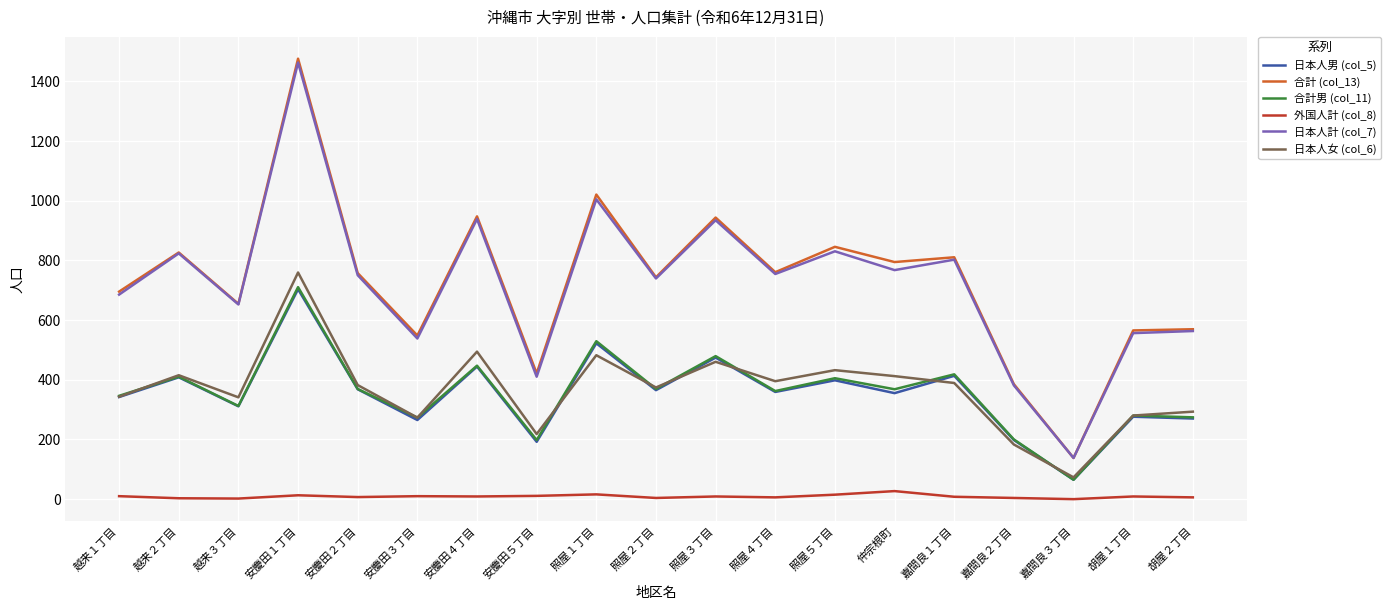

Between 越来１丁目 and 照屋５丁目, which series saw the biggest shift?

合計 (col_13)